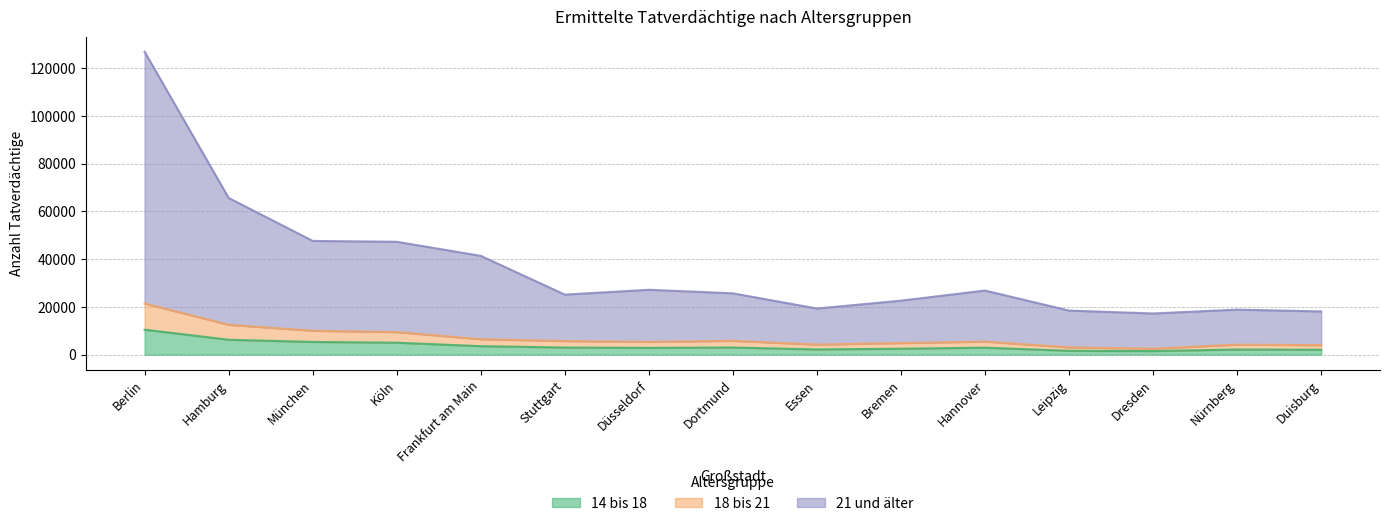

What is the maximum value shown in the chart?

126847